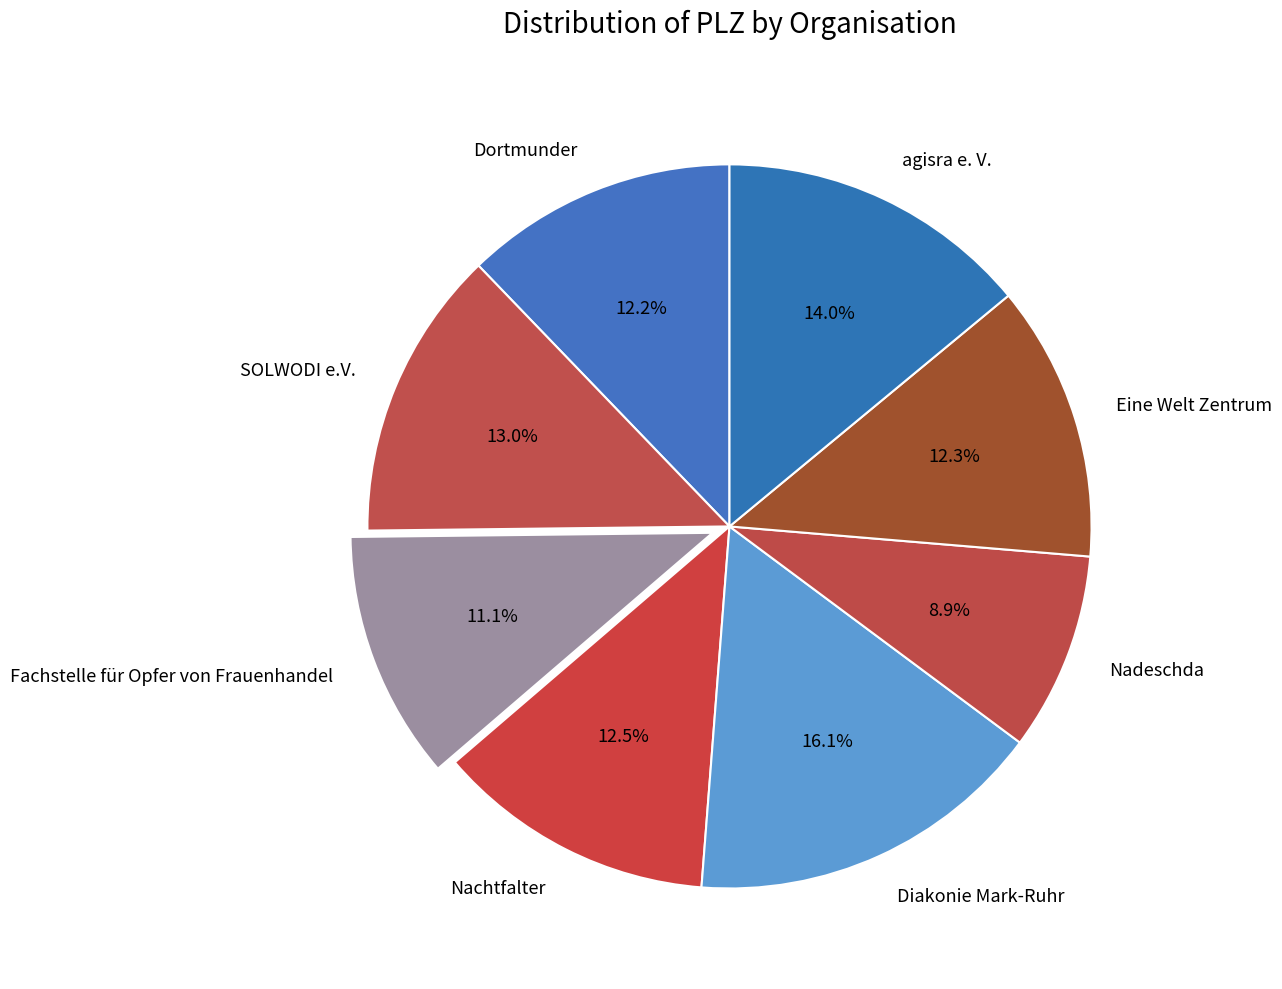

To the nearest percent, what is the difference between the largest and smallest slice percentages?

7%